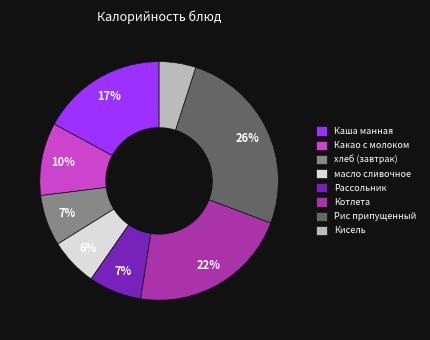

What is the largest slice in the pie chart?

Рис припущенный